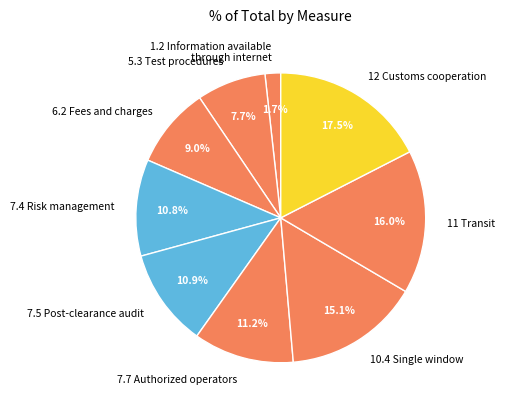

To the nearest percent, what is the average slice percentage?

11%